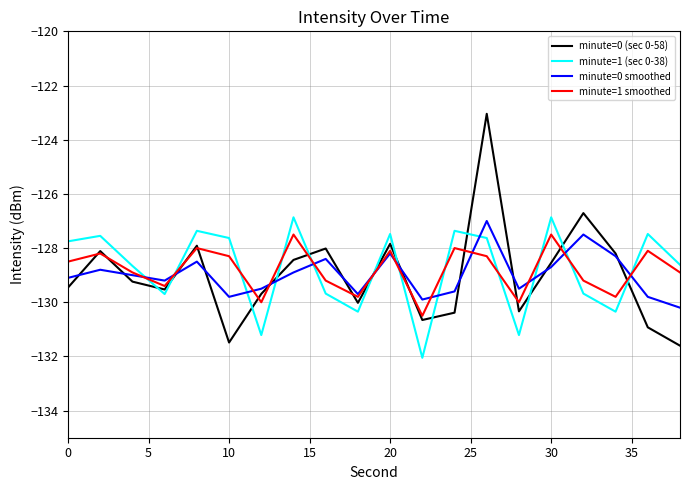

Which series has the largest range (max minus min)?

minute=0 (sec 0-58)